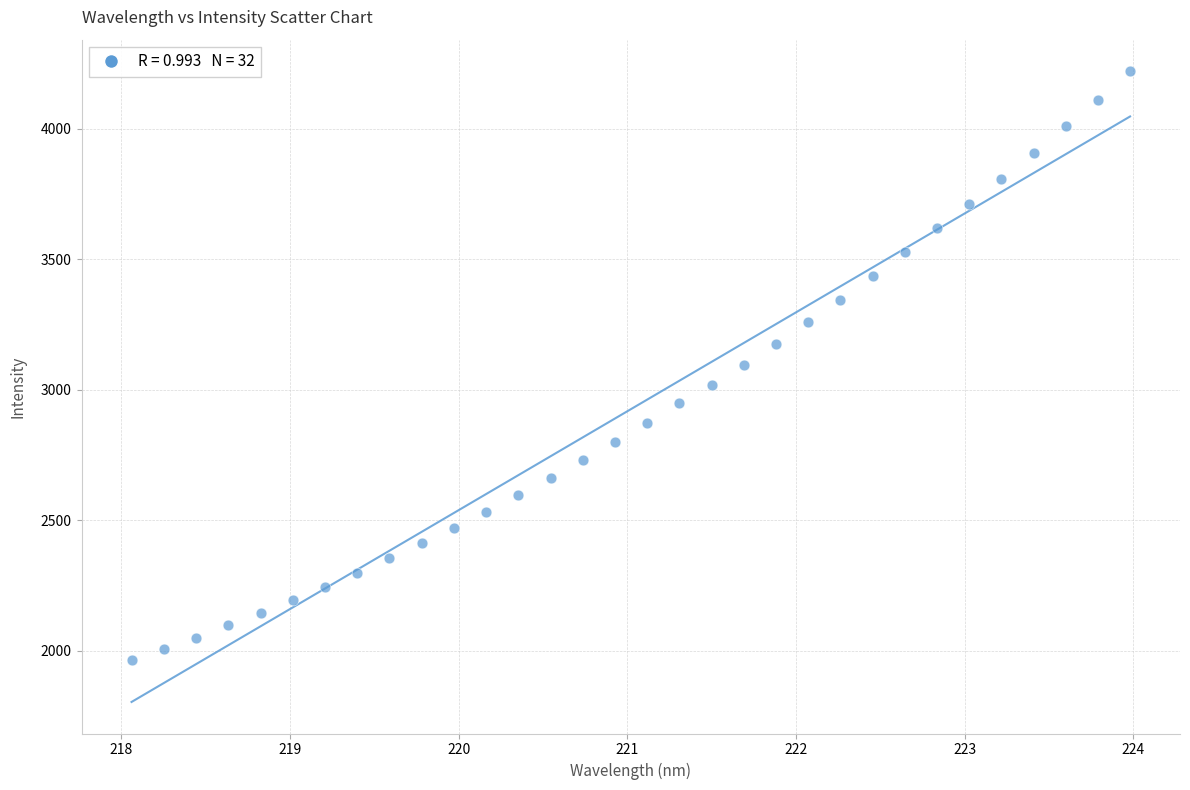

What is the range of Y values (max minus min)?

2257.0